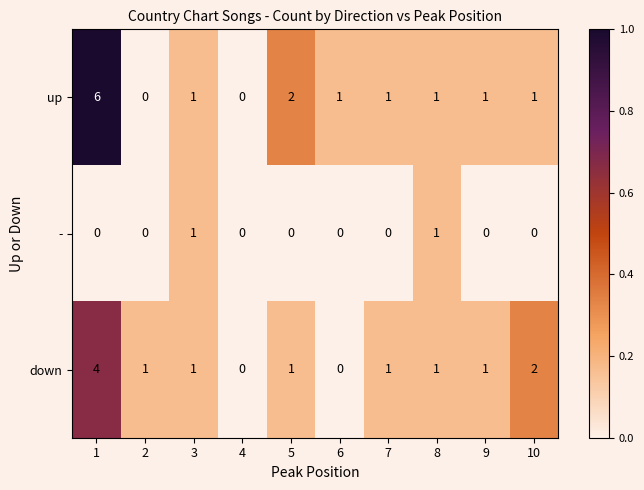

Which series has the largest total across all categories?

up